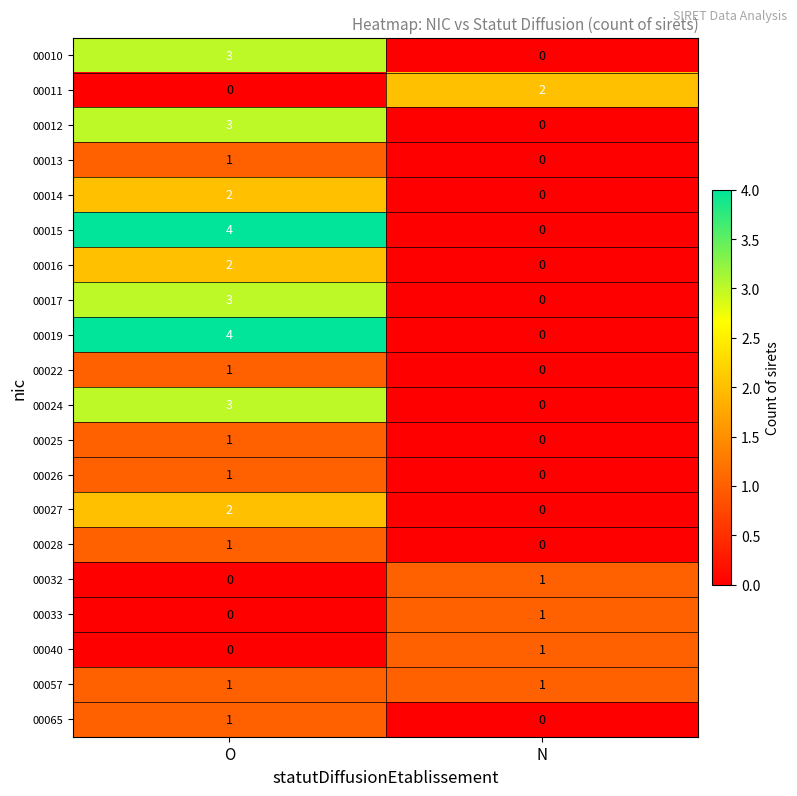

How many series are shown in this chart?

20